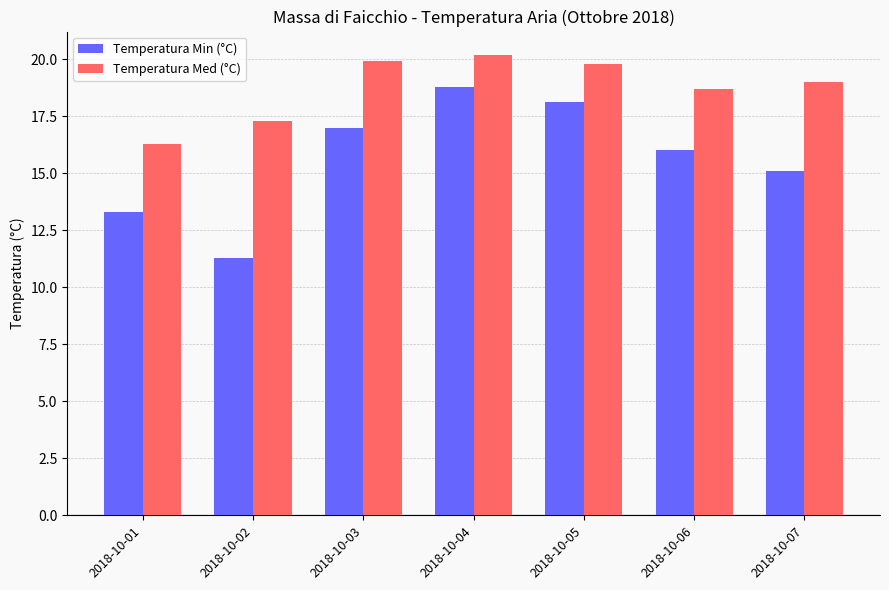

What is the average value of the Temperatura Med (°C) series?

18.7